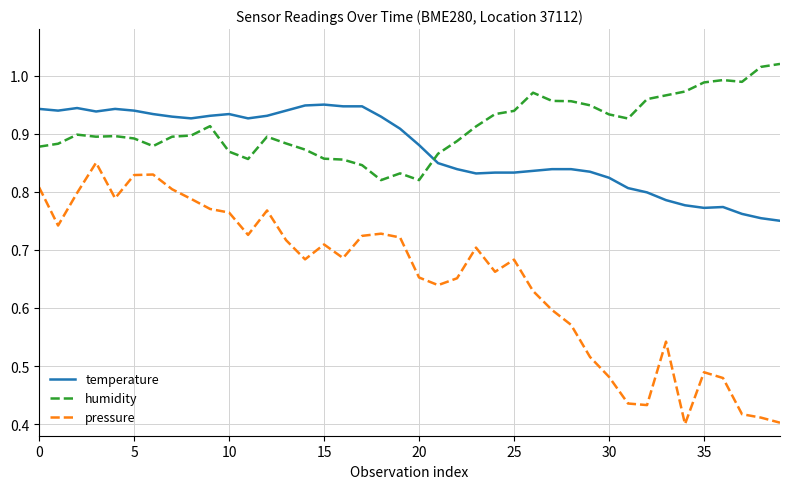

Rank the series by their maximum value, from lowest to highest.

pressure, temperature, humidity